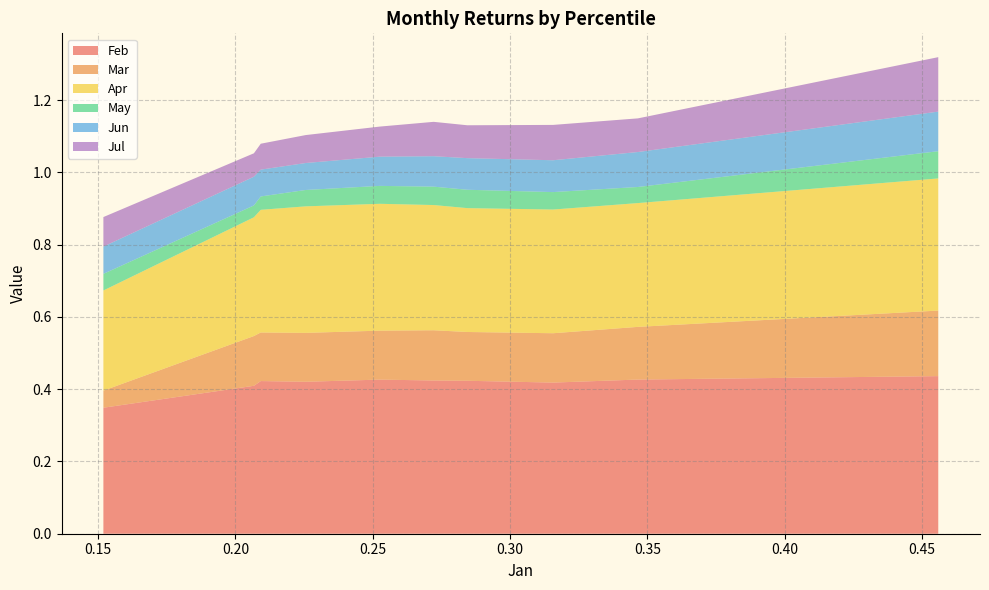

Reading left to right, list all the values displayed in this chart.

Feb: 0.3	0.4	0.4	0.4	0.4	0.4	0.4	0.4	0.4	0.4
Mar: 0.0	0.1	0.1	0.1	0.1	0.1	0.1	0.1	0.1	0.2
Apr: 0.3	0.3	0.3	0.4	0.4	0.3	0.3	0.3	0.3	0.4
May: 0.0	0.0	0.0	0.0	0.0	0.1	0.1	0.0	0.0	0.1
Jun: 0.1	0.1	0.1	0.1	0.1	0.1	0.1	0.1	0.1	0.1
Jul: 0.1	0.1	0.1	0.1	0.1	0.1	0.1	0.1	0.1	0.2